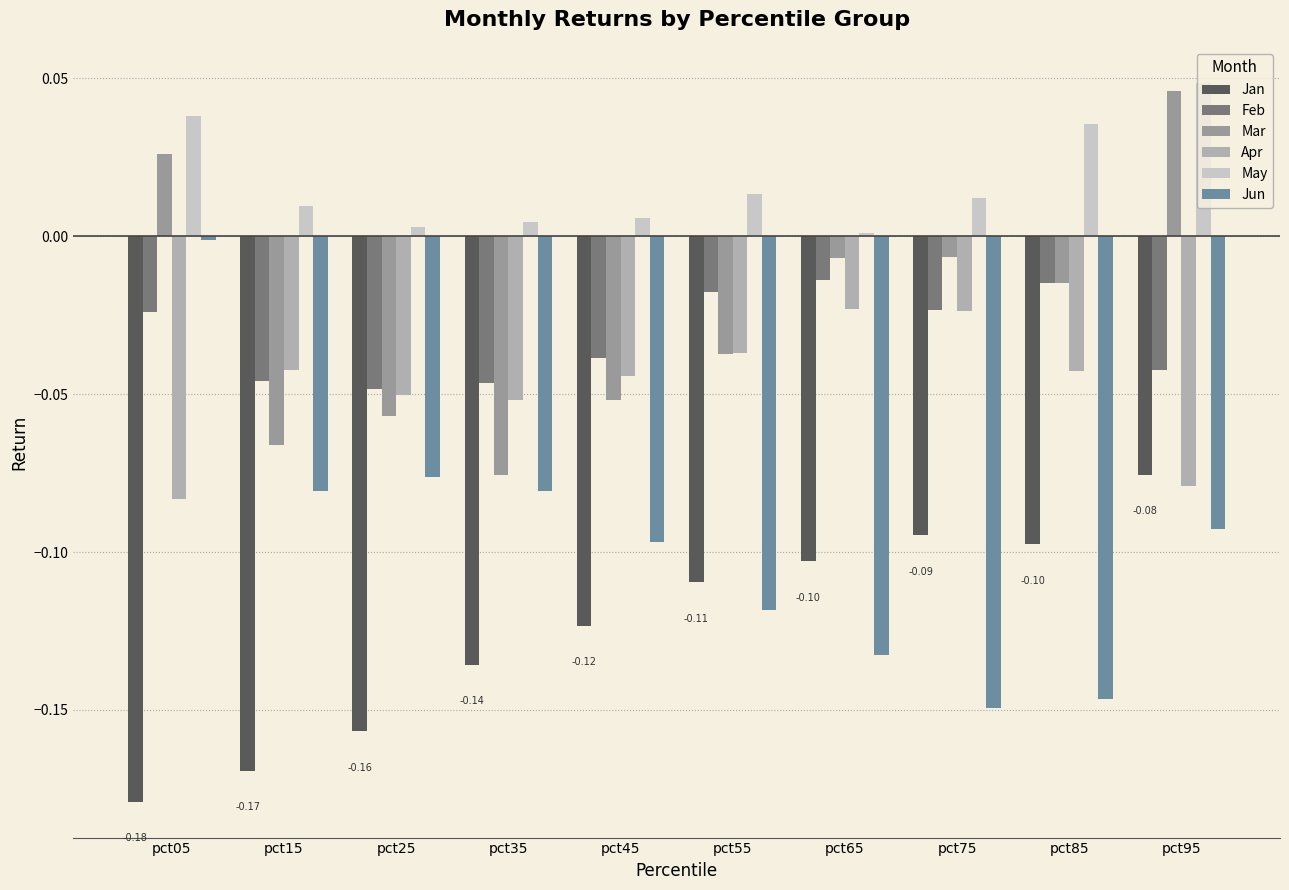

The value of Jun at pct05 is -0.0. True or false?

False